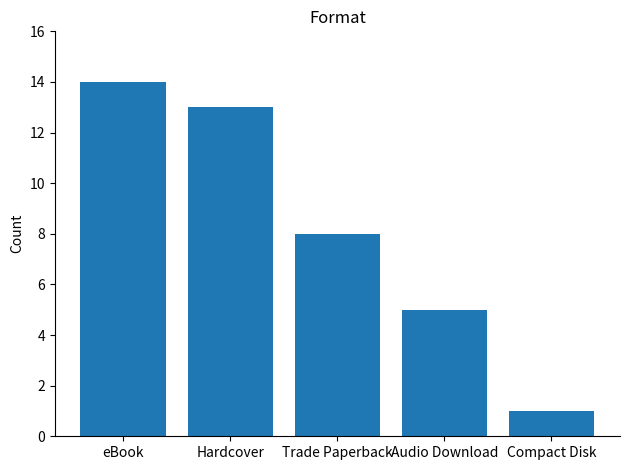

What is the sum of all values?

41